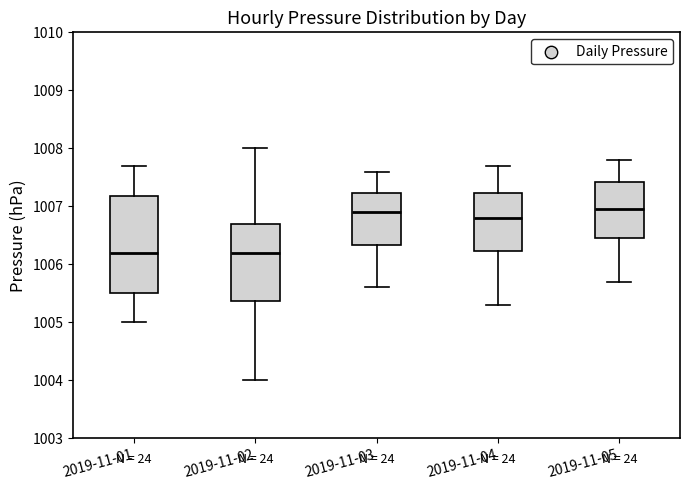

Where does the median line of the box for 2019-11-05 sit on the y-axis? The values are not printed on the chart, so give them approximately, as read against the axis.

1007.0